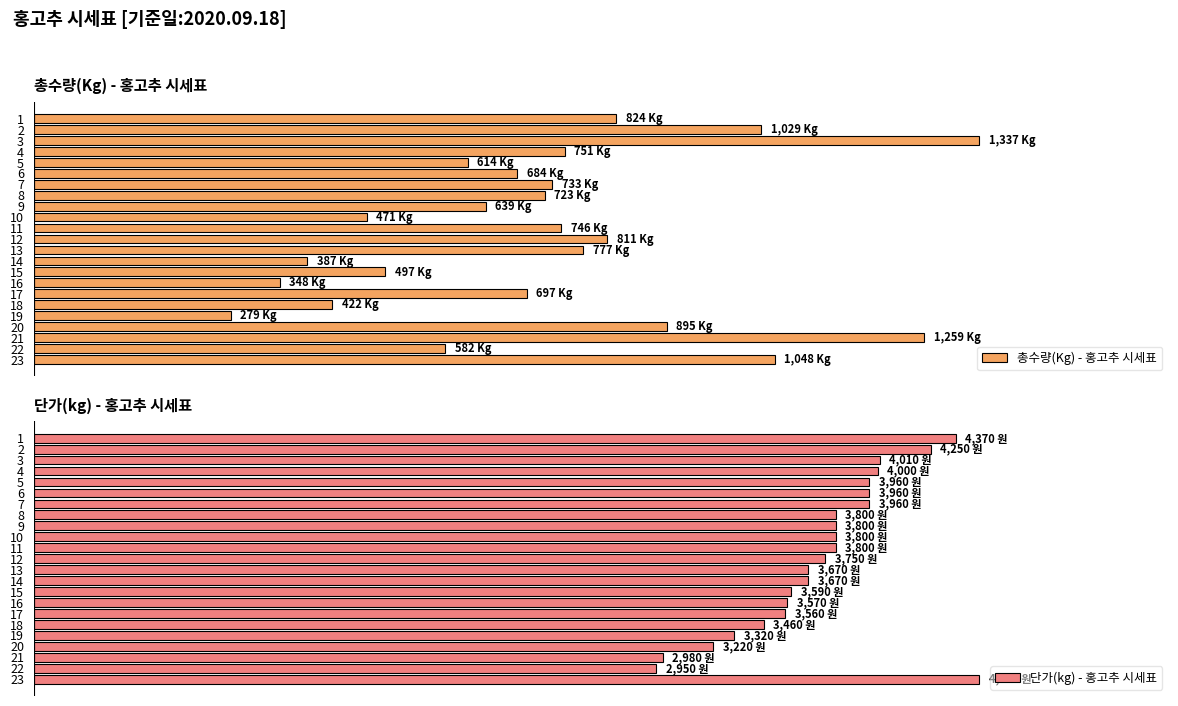

What is the maximum value for 총수량(Kg) - 홍고추 시세표?

100.0